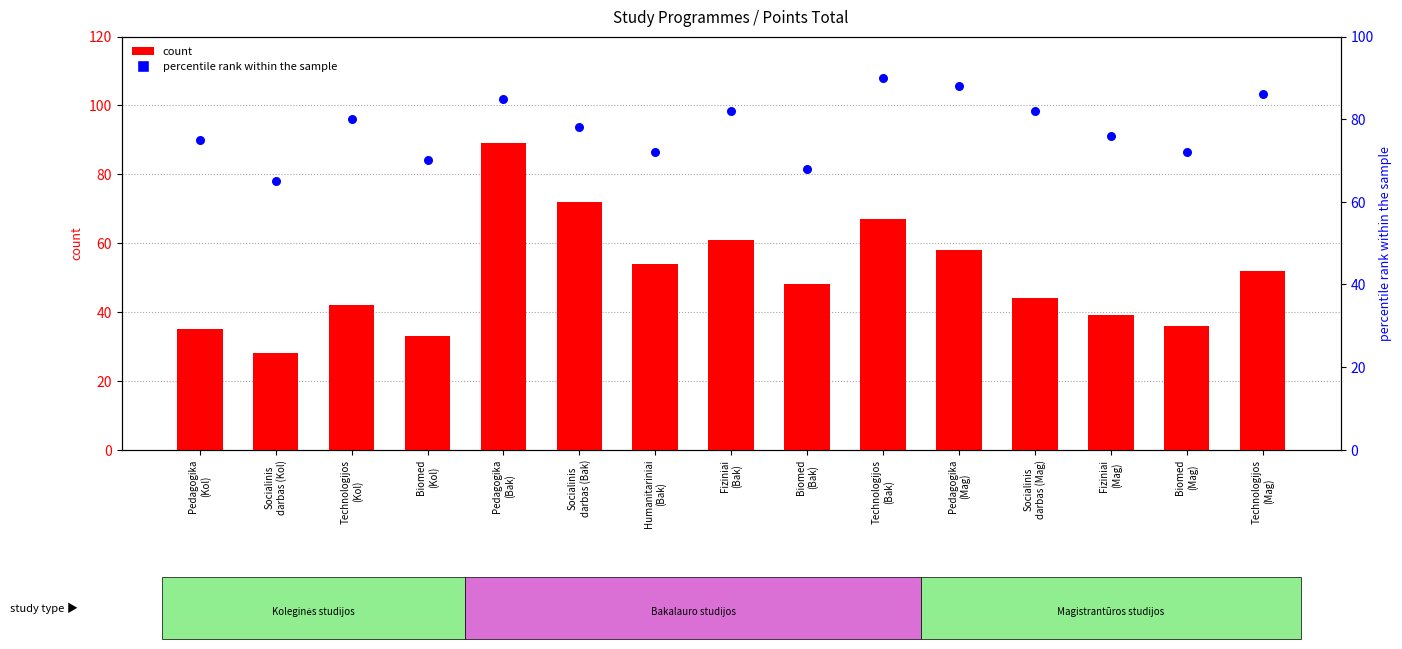

Which series has the widest spread of Y values?

count